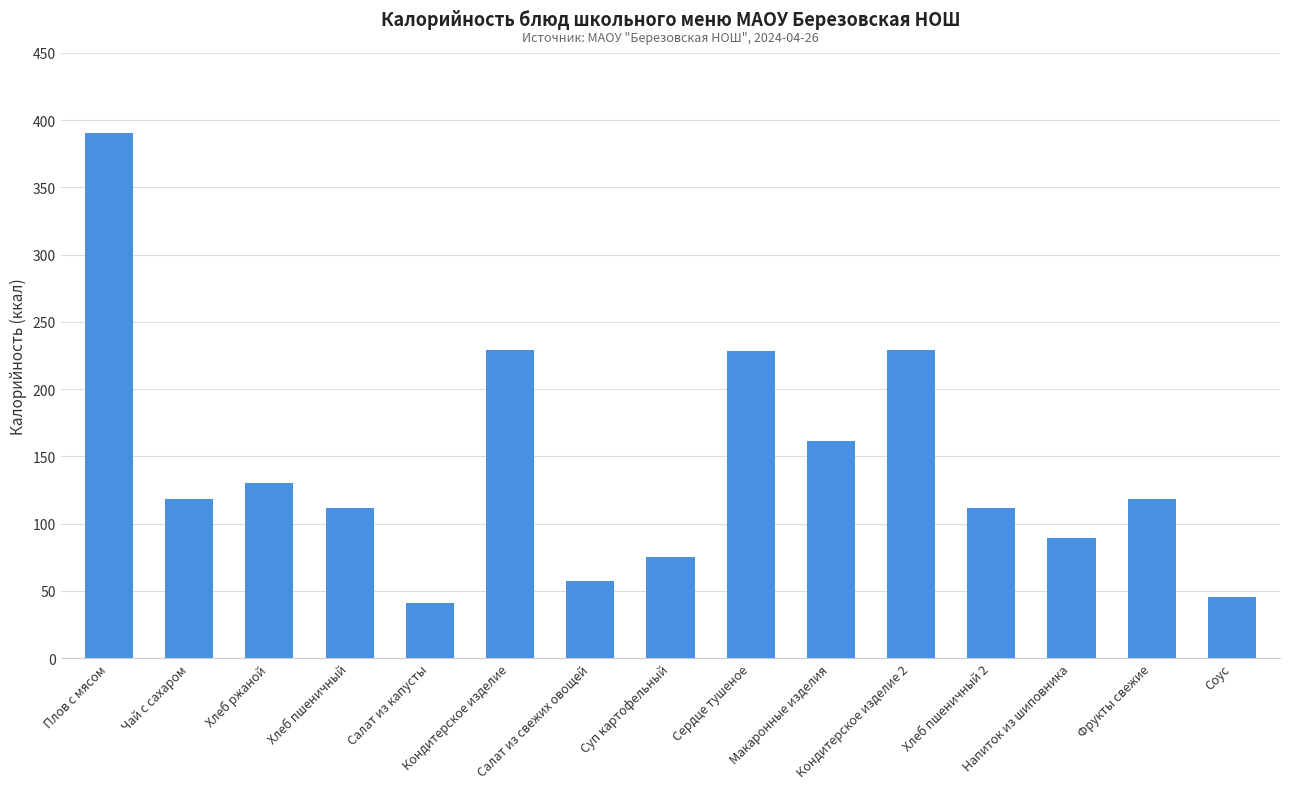

What is the greatest value displayed?

390.7